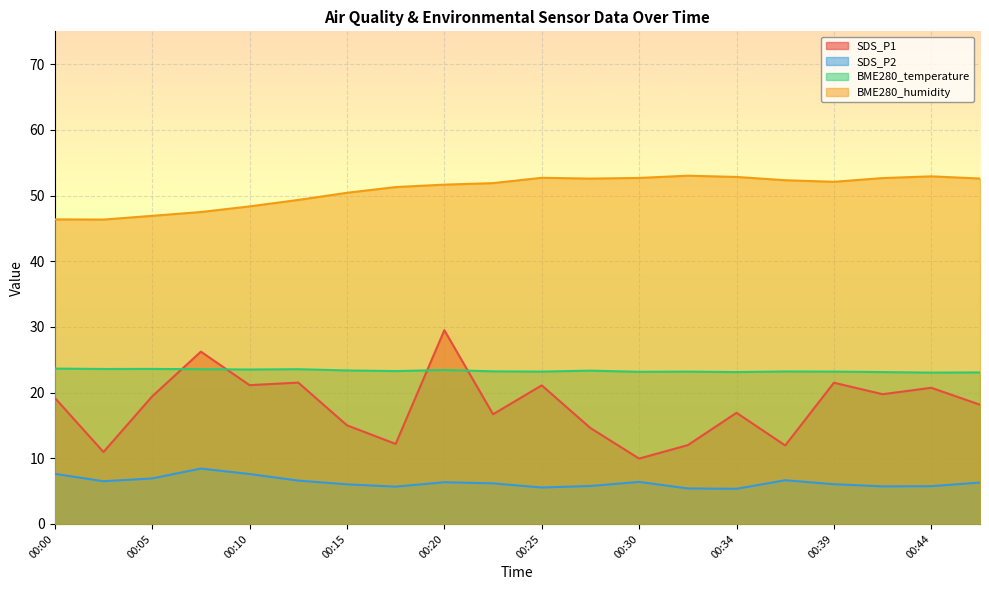

True or false: SDS_P2 and SDS_P1 cross at least once.

False